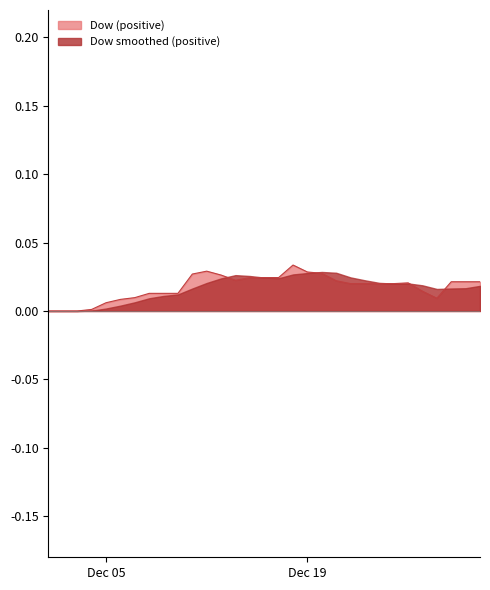

Between 1944-12-26 and 1944-12-28, which is larger?

1944-12-26